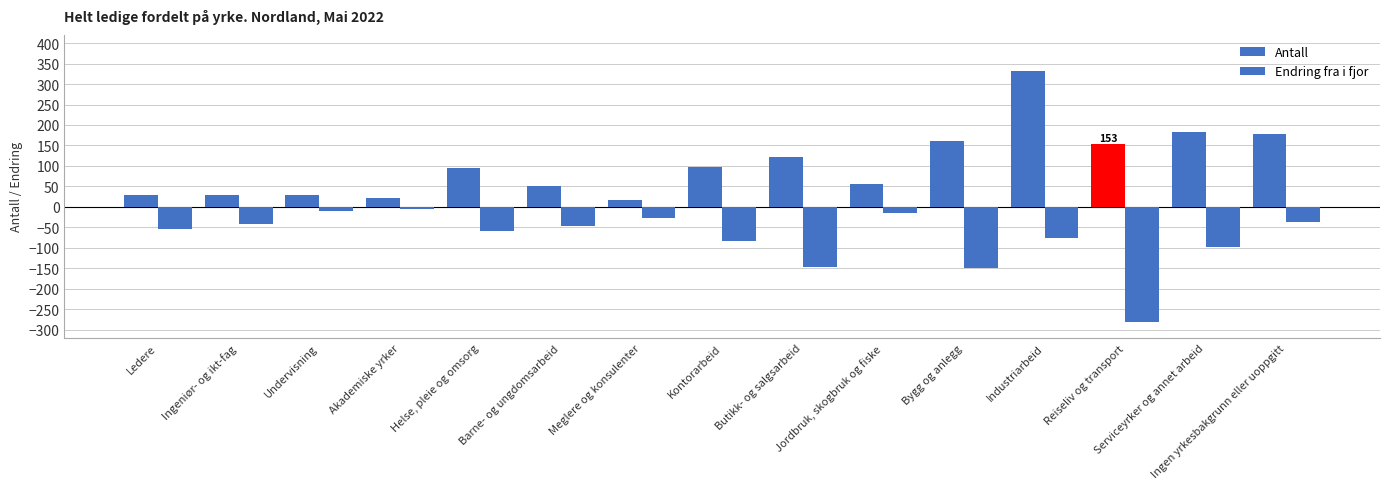

The Antall series shows 220 at Butikk- og salgsarbeid. True or false?

False